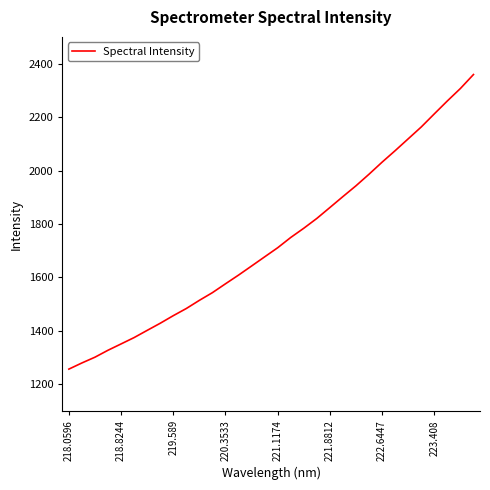

What is the greatest value displayed?

2359.2